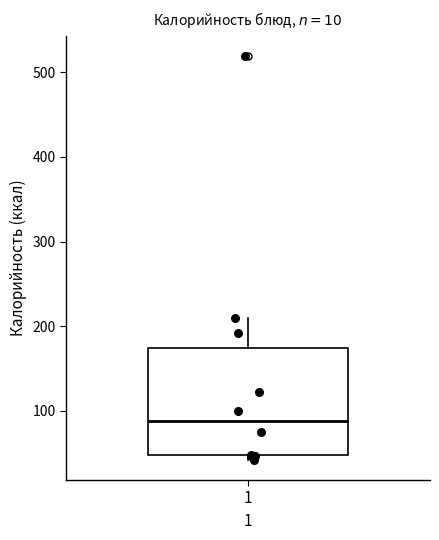

Read this box plot against the y-axis: the position of the median line, the range covered by the box, and the ends of both whiskers. The values are not printed on the chart, so give them approximately, as read against the axis.

median 90, box 50 to 170, whiskers 40 to 210